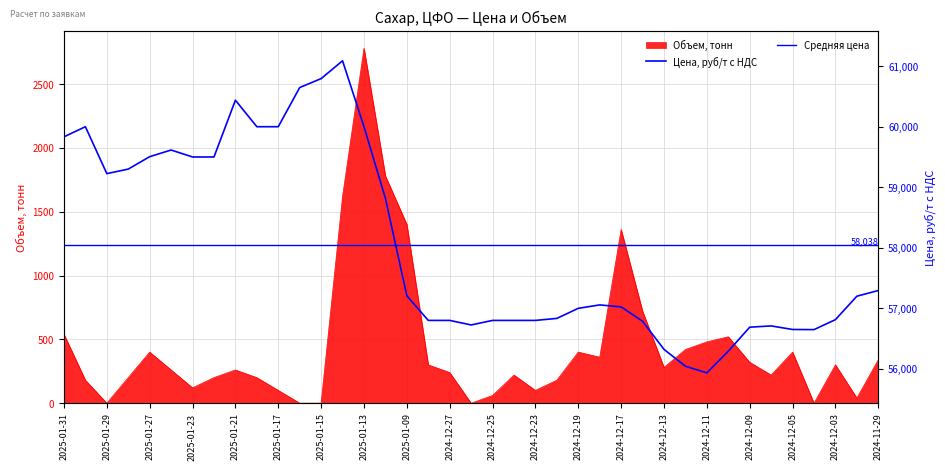

True or false: Цена, руб/т с НДС has a value of 91754 at 2025-01-15.

False